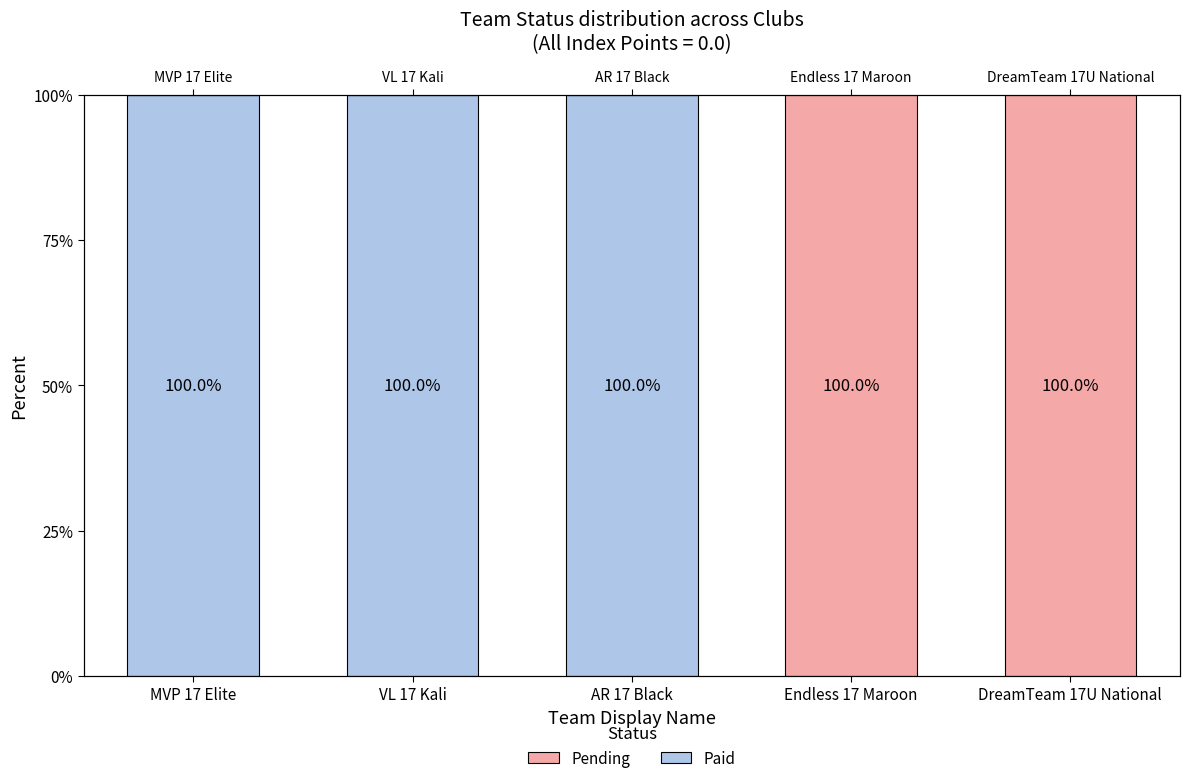

Which series has the largest range (max minus min)?

Paid